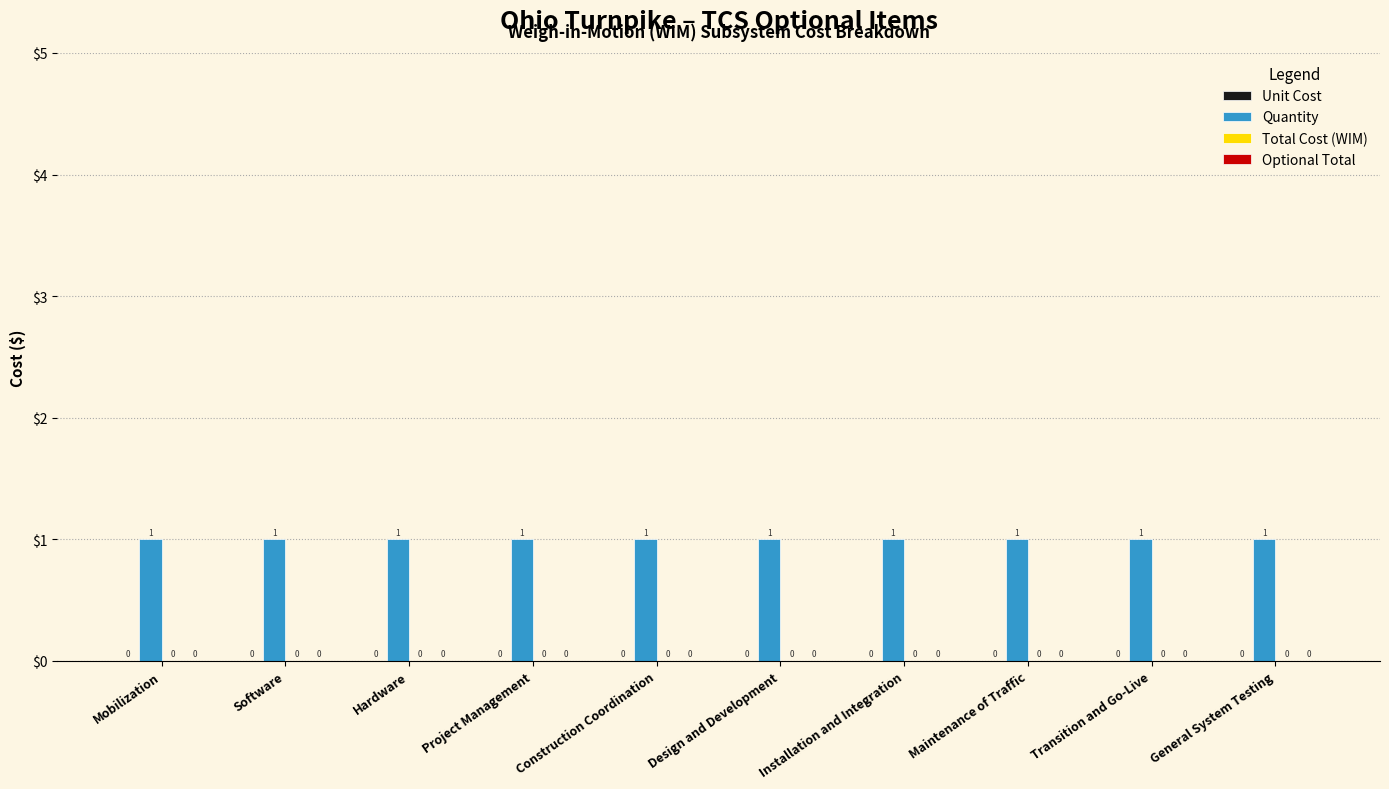

Rank the series at Project Management from highest to lowest value.

Quantity, Unit Cost, Total Cost (WIM), Optional Total